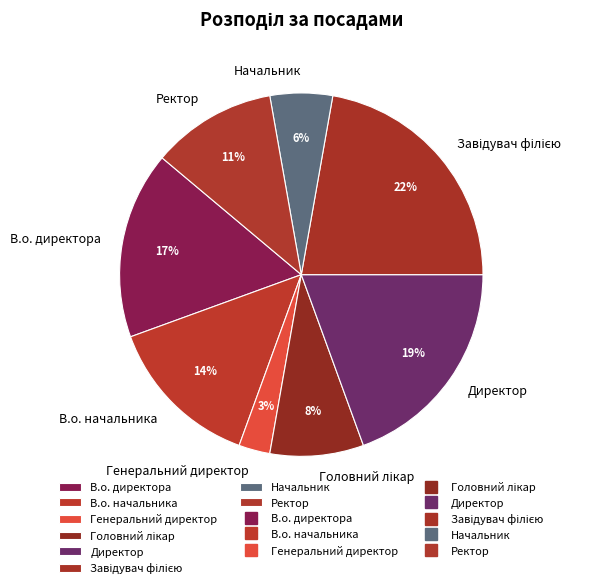

The Директор slice represents 19% of the pie. True or false?

True